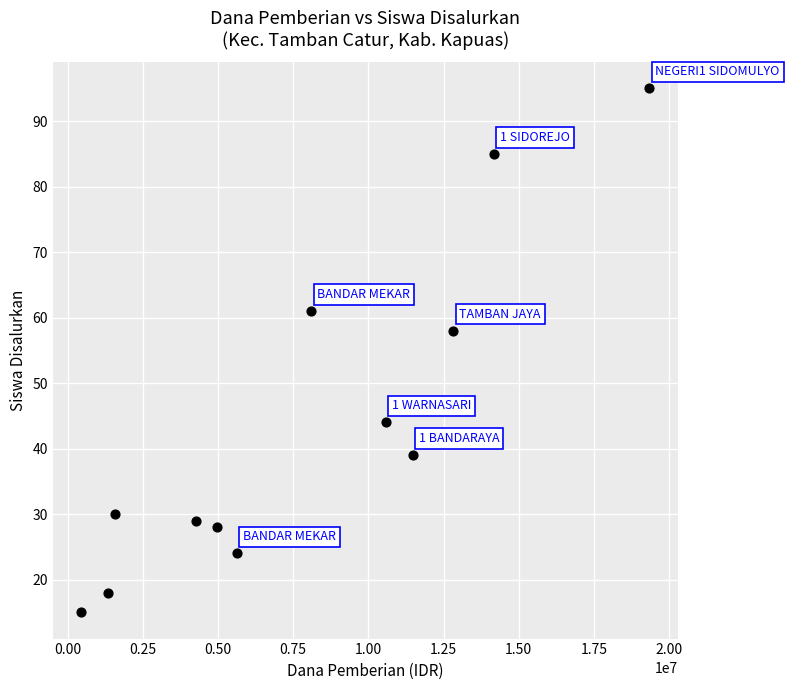

What Y value in the scatter plot is closest to 55?

58